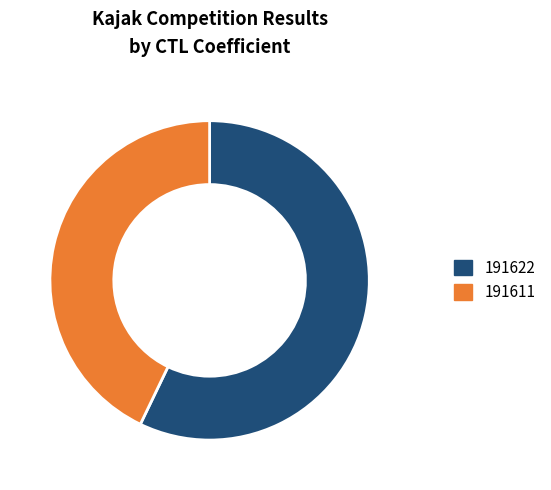

Do 191611 and 191622 together represent more than half of the pie?

Yes